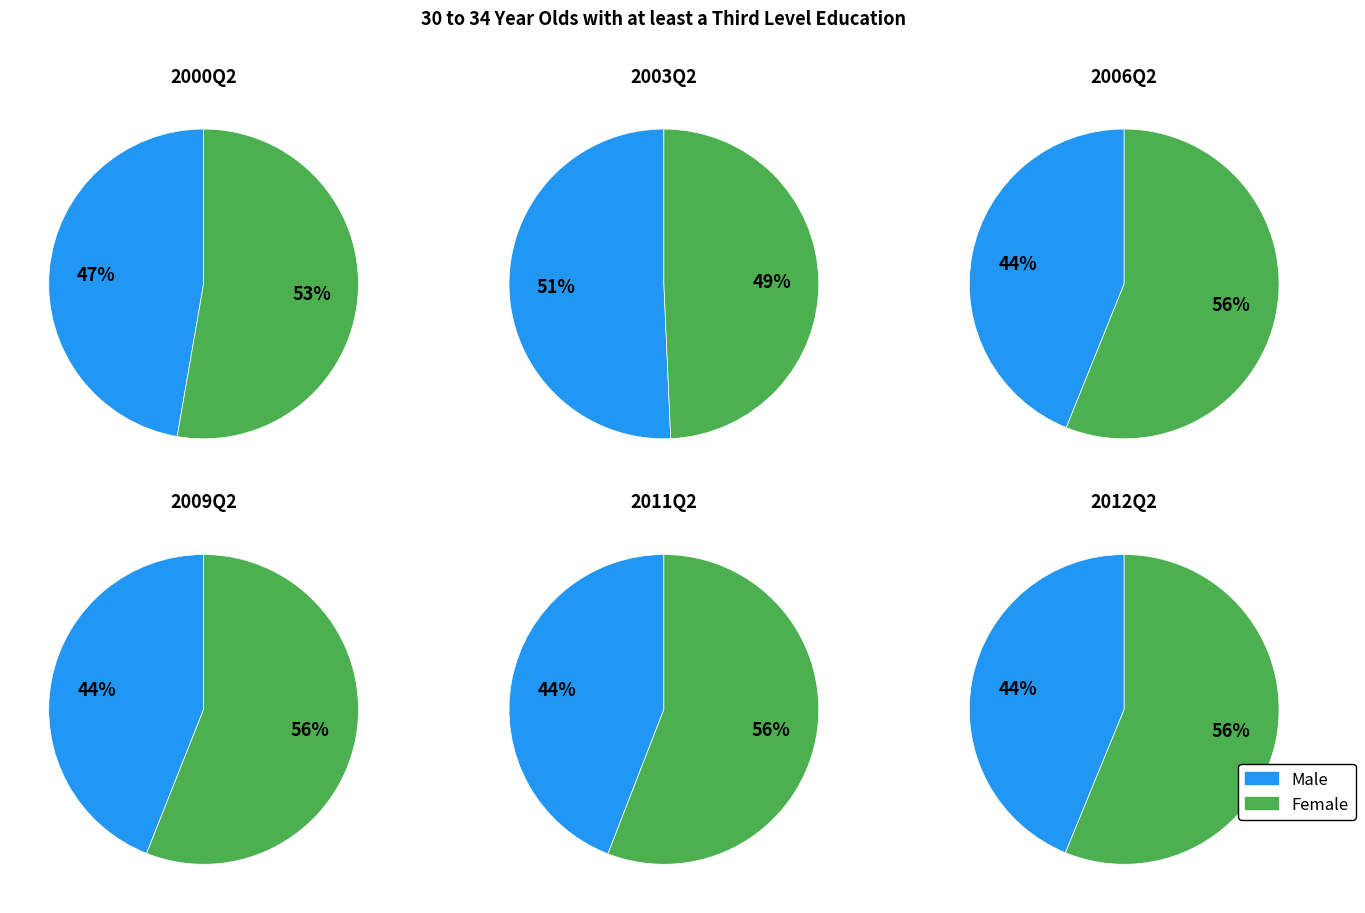

Count the number of slices in the pie.

12